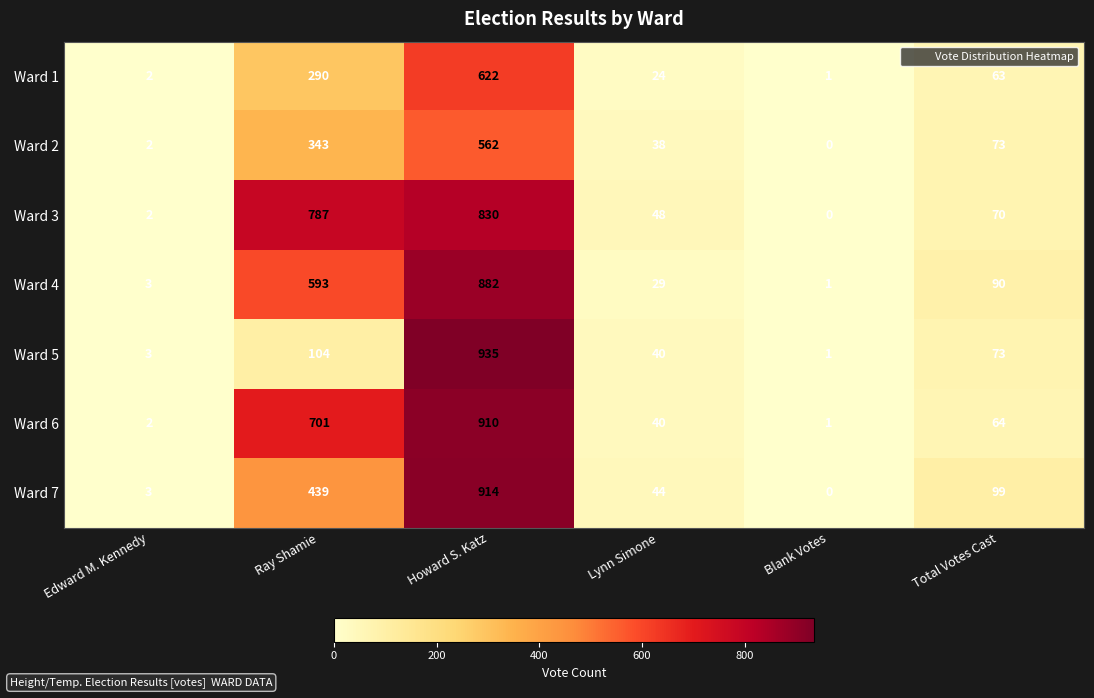

Rank the categories by Ward 1 value from highest to lowest.

Howard S. Katz, Ray Shamie, Total Votes Cast, Lynn Simone, Edward M. Kennedy, Blank Votes